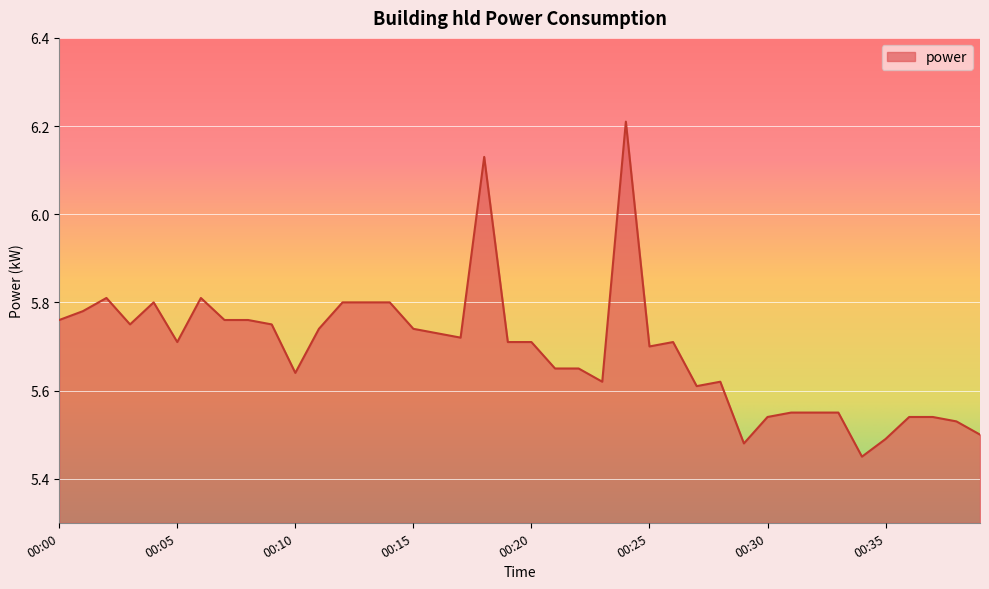

How many lines are shown in the chart?

1